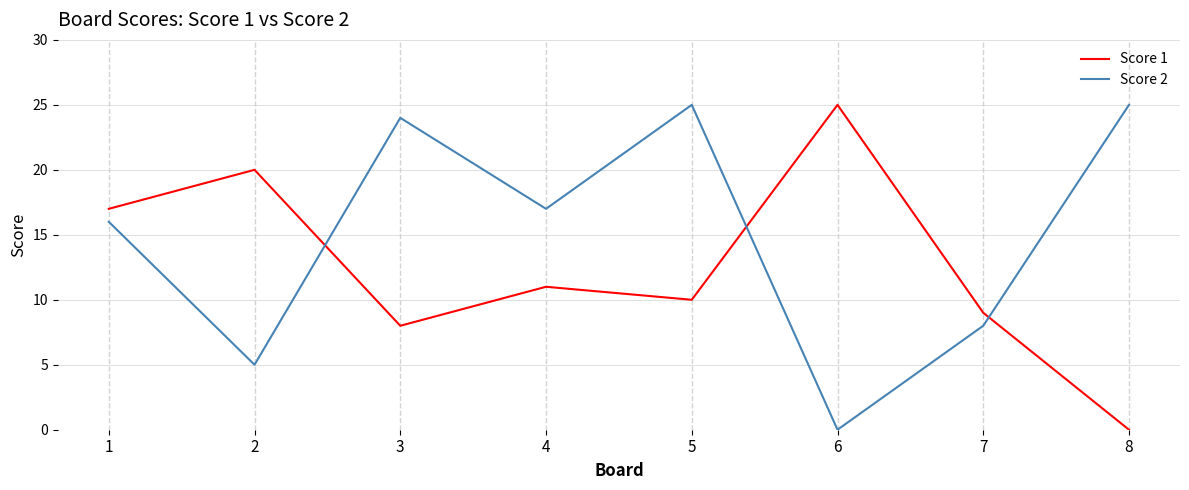

Reading left to right, what are all the values shown in this chart?

Score 1: 17	20	8	11	10	25	9	0
Score 2: 16	5	24	17	25	0	8	25